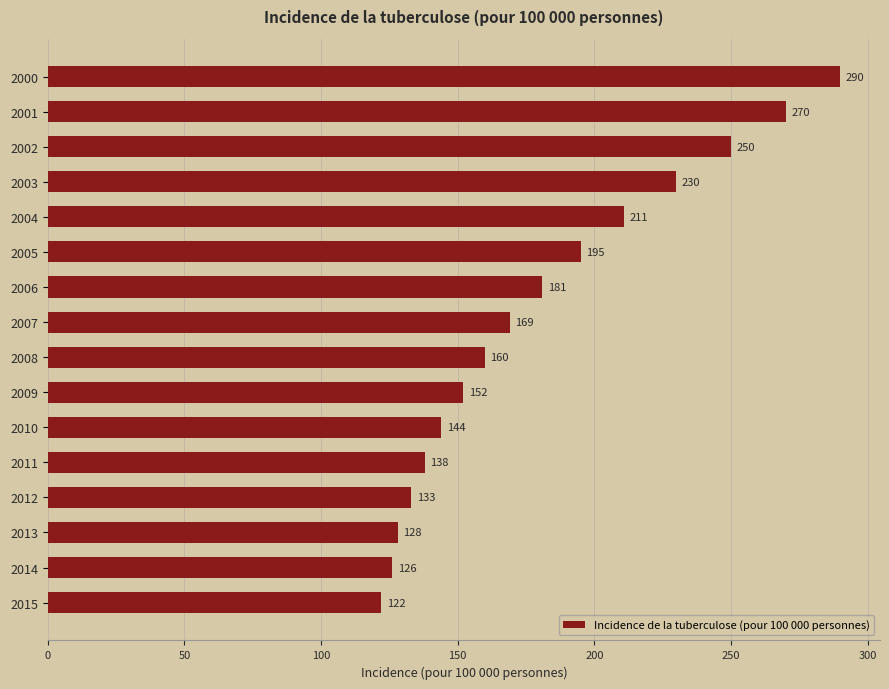

Reading top to bottom, list all the values displayed in this chart.

290	270	250	230	211	195	181	169	160	152	144	138	133	128	126	122